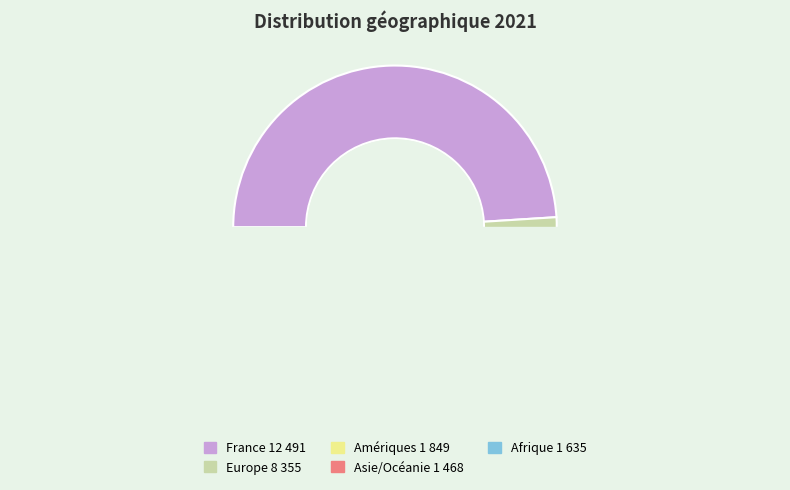

What is the change in value from France 12 491 to Amériques 1 849?

-0.4